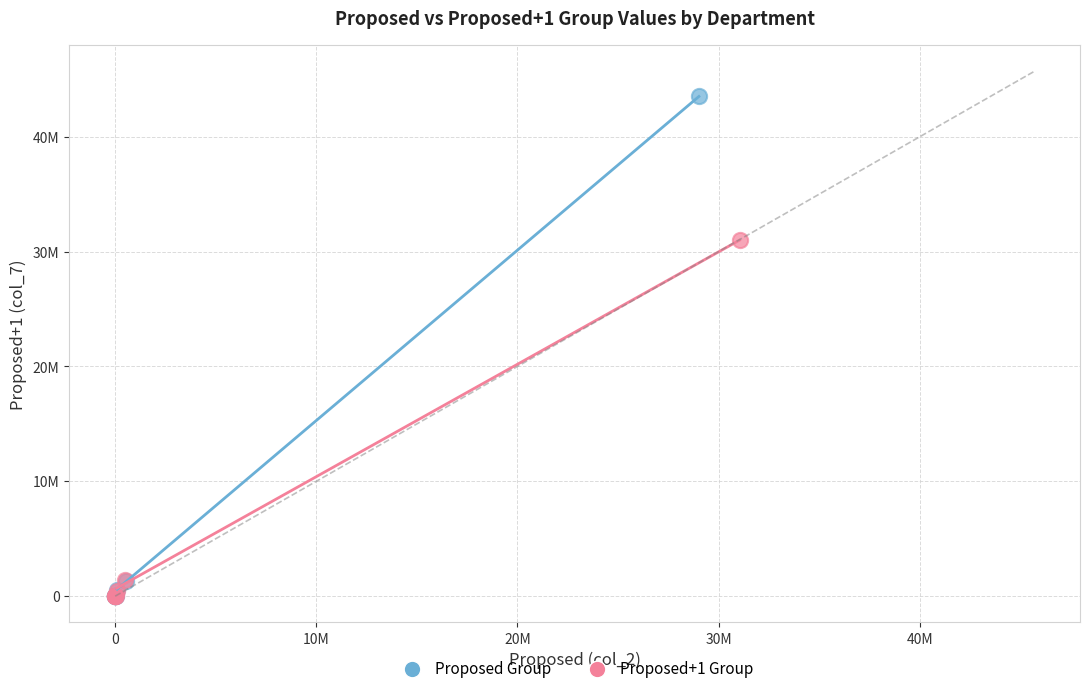

Which series reaches the maximum Y coordinate?

Proposed Group